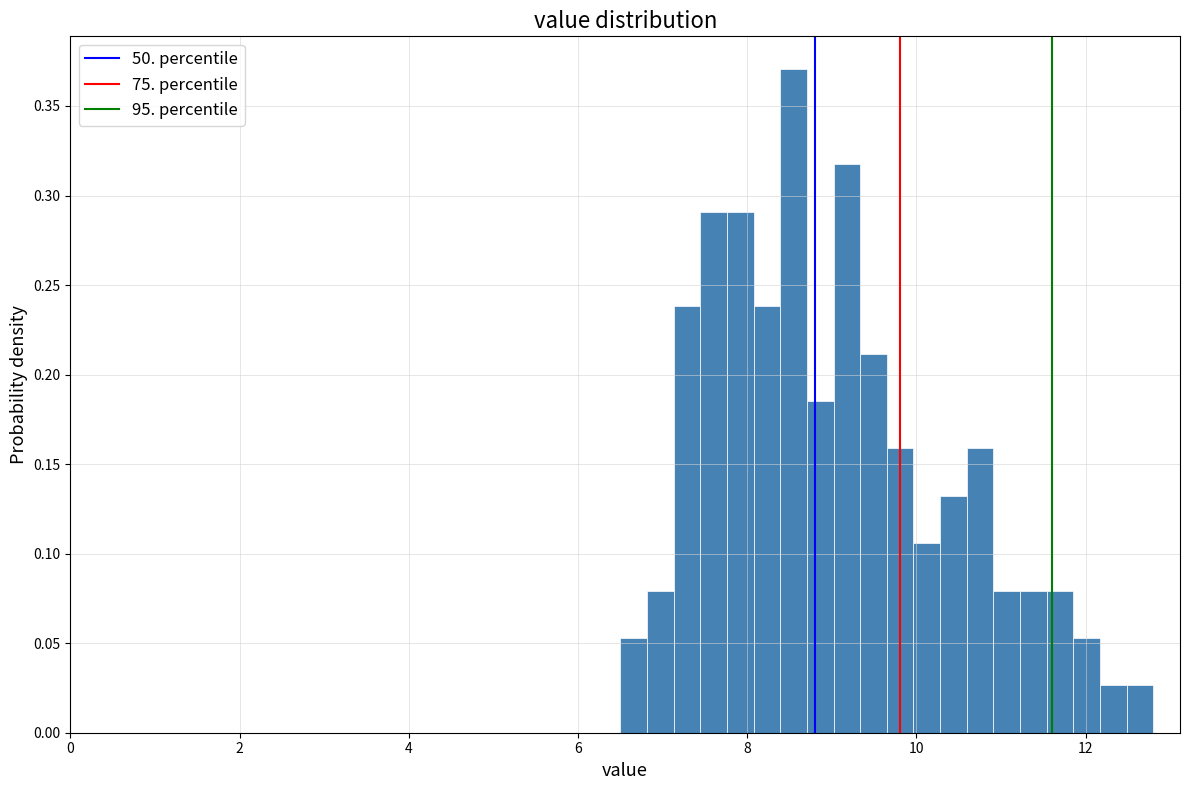

Around what value on the x-axis is the tallest bar? Give the approximate position of its centre, as read against the axis.

8.6